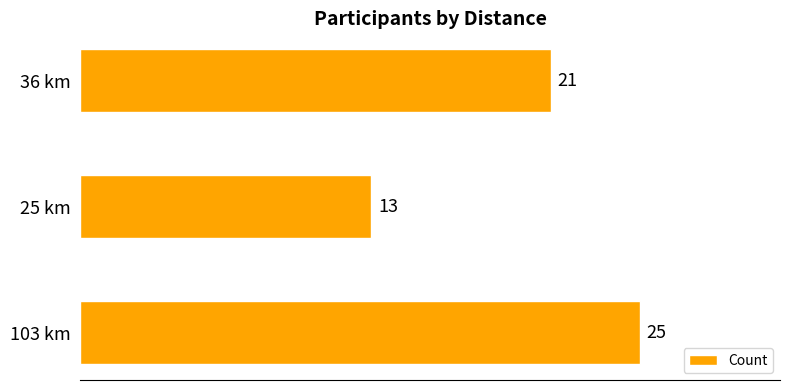

What is the difference between the maximum and second lowest values?

4